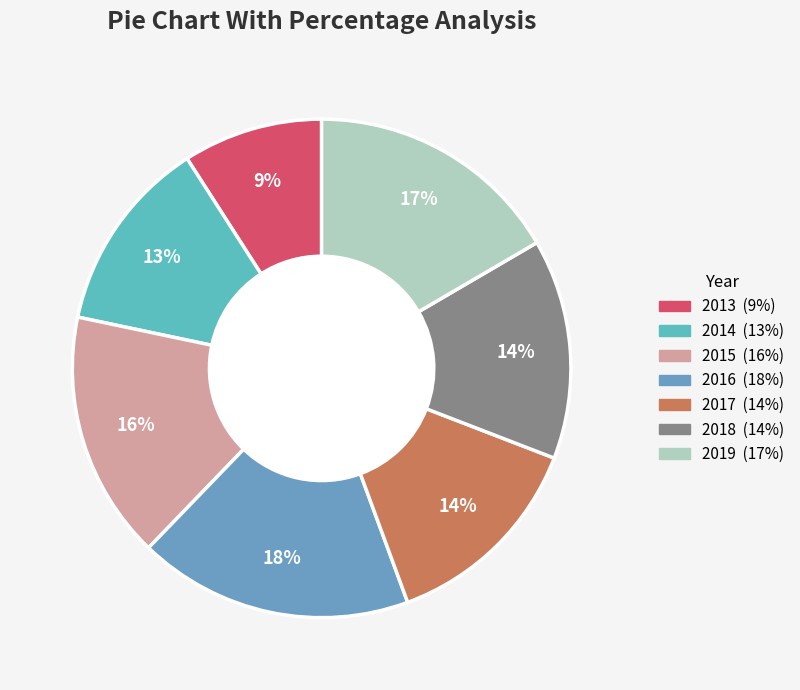

How many slices are in this pie chart?

7